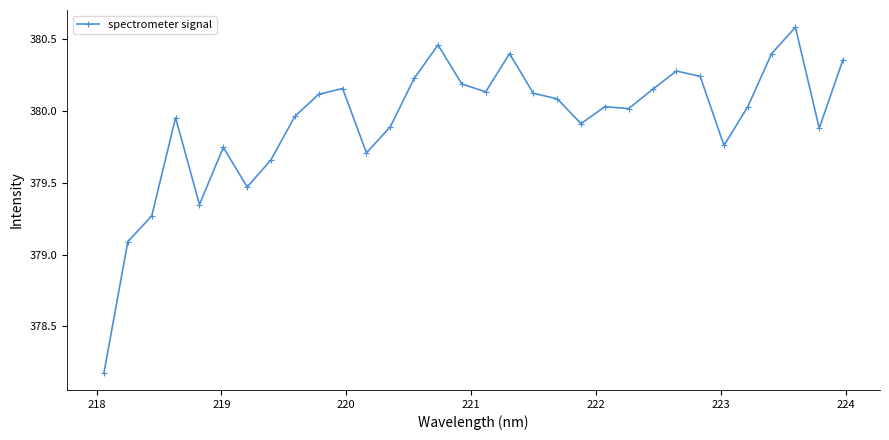

True or false: the data has more than 1 interior local peaks.

True